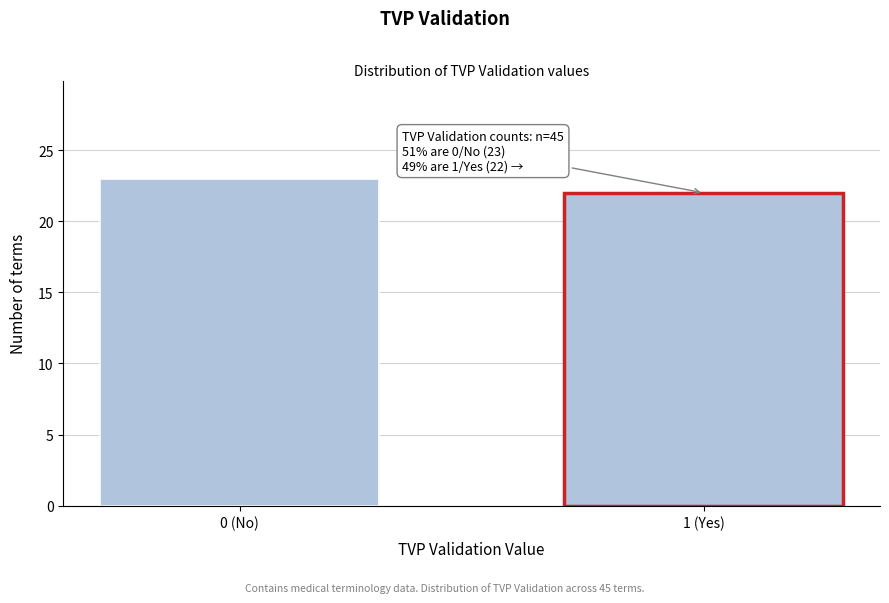

Reading right to left, what are all the values shown in this chart?

1 (Yes)=22	0 (No)=23